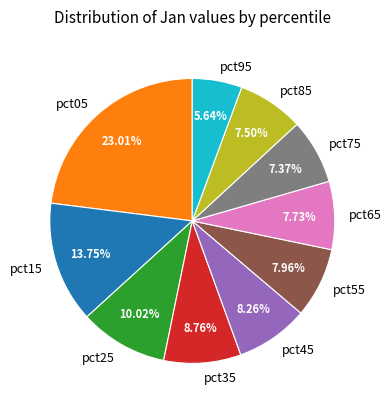

True or false: pct85 accounts for 20% of the total.

False